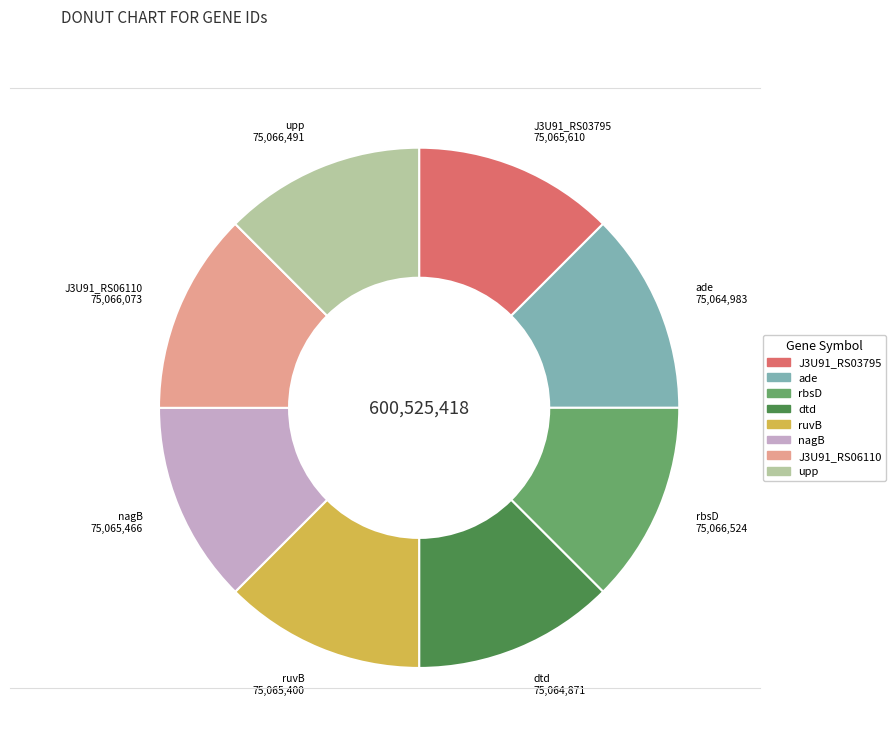

True or false: ade accounts for 27% of the total.

False